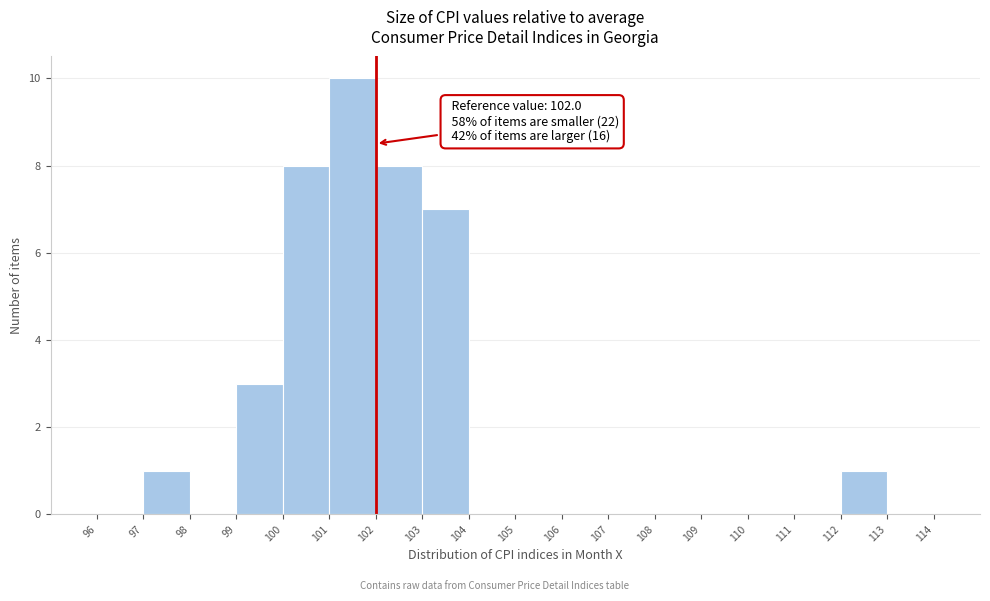

Which range on the x-axis has the tallest bar?

101 to 102